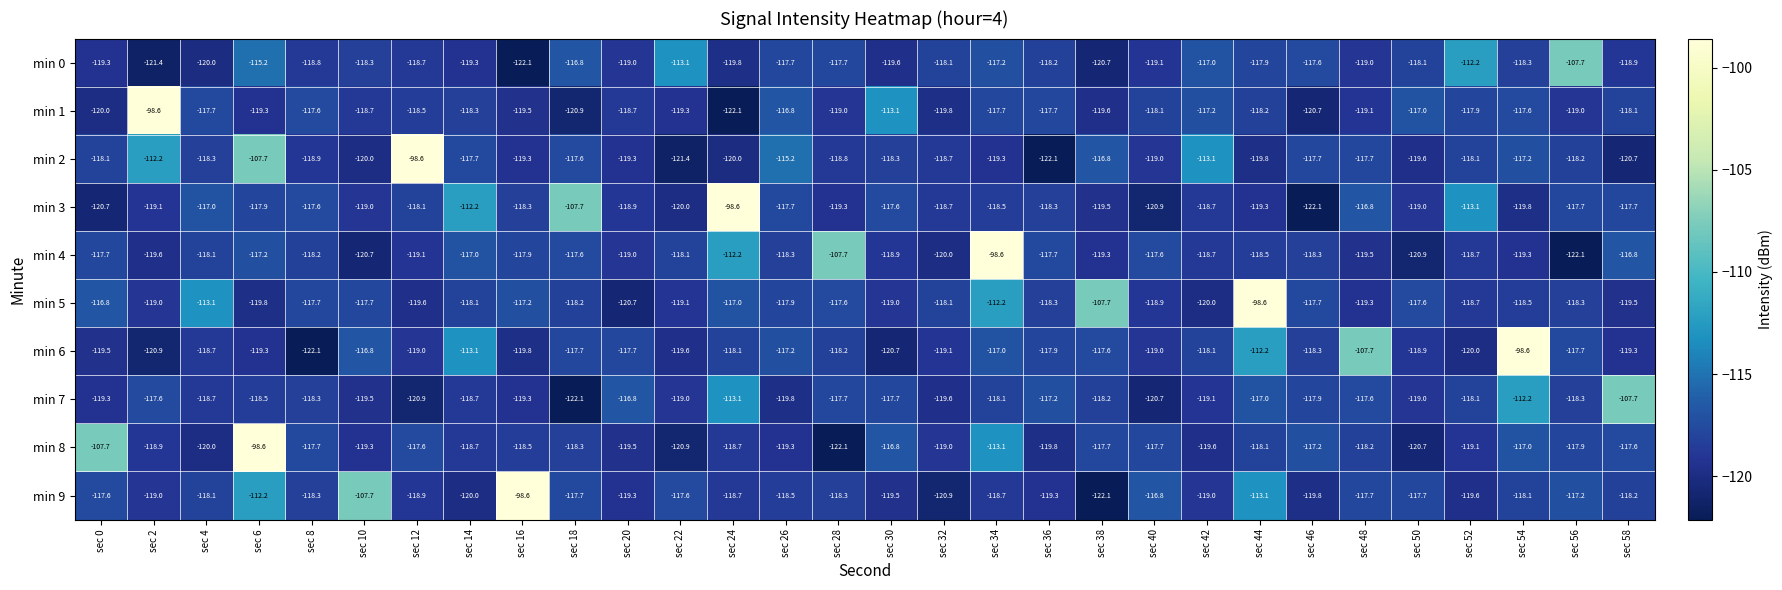

At sec 22, list the series in order from largest to smallest.

min 0, min 9, min 4, min 7, min 5, min 1, min 6, min 3, min 8, min 2